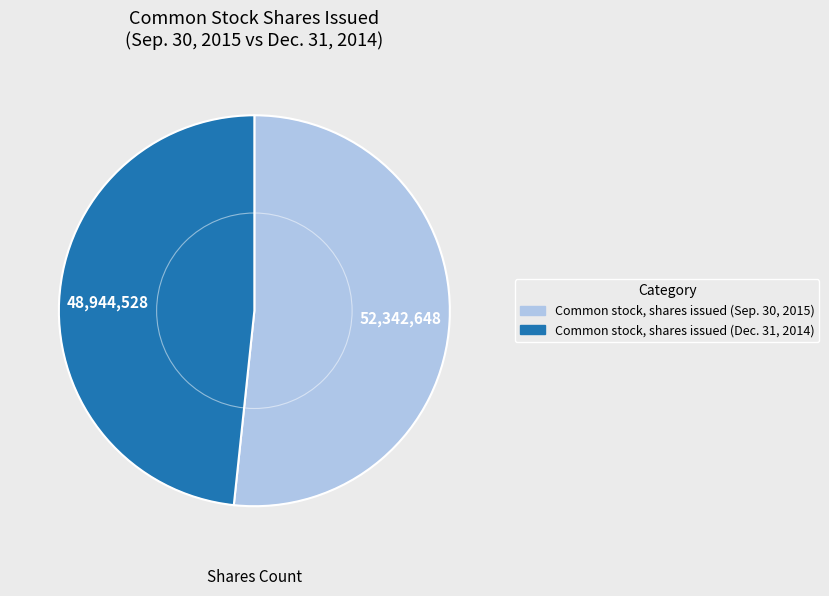

What is the ratio of the value at Common stock, shares issued (Dec. 31, 2014) to the value at Common stock, shares issued (Sep. 30, 2015)?

0.9